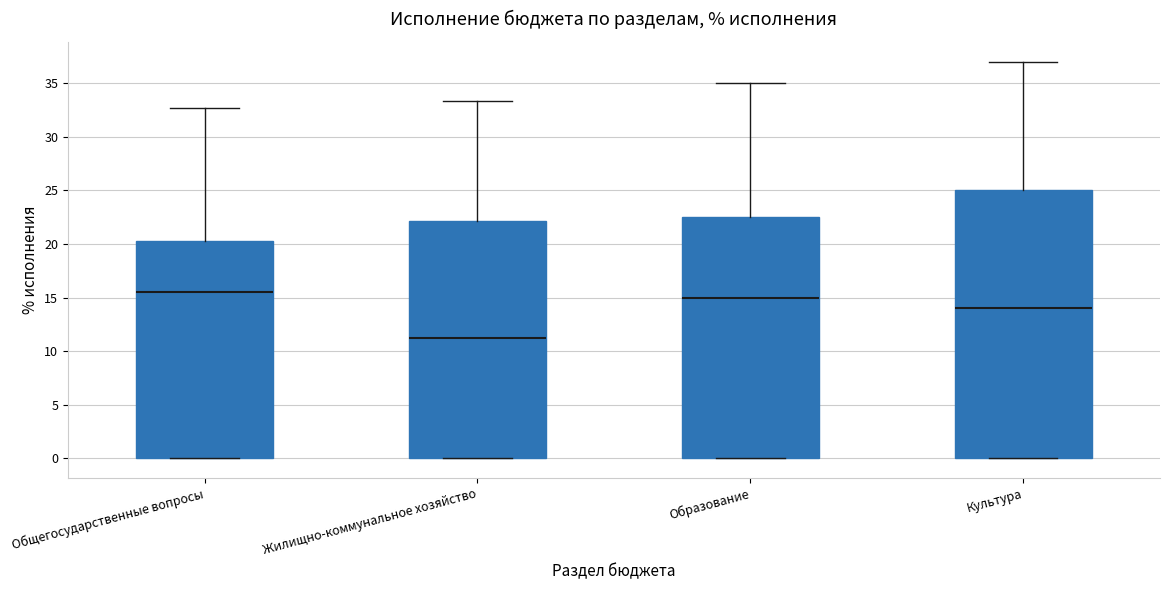

Reading left to right, transcribe this box plot: for each box, give where its median line is, the range the box spans, and where its two whiskers end, as read against the y-axis. The values are not printed on the chart, so give them approximately, as read against the axis.

Общегосударственные вопросы: median 15.5, box 0.0 to 20.5, whiskers 0.0 to 32.5
Жилищно-коммунальное хозяйство: median 11.0, box 0.0 to 22.0, whiskers 0.0 to 33.5
Образование: median 15.0, box 0.0 to 22.5, whiskers 0.0 to 35.0
Культура: median 14.0, box 0.0 to 25.0, whiskers 0.0 to 37.0